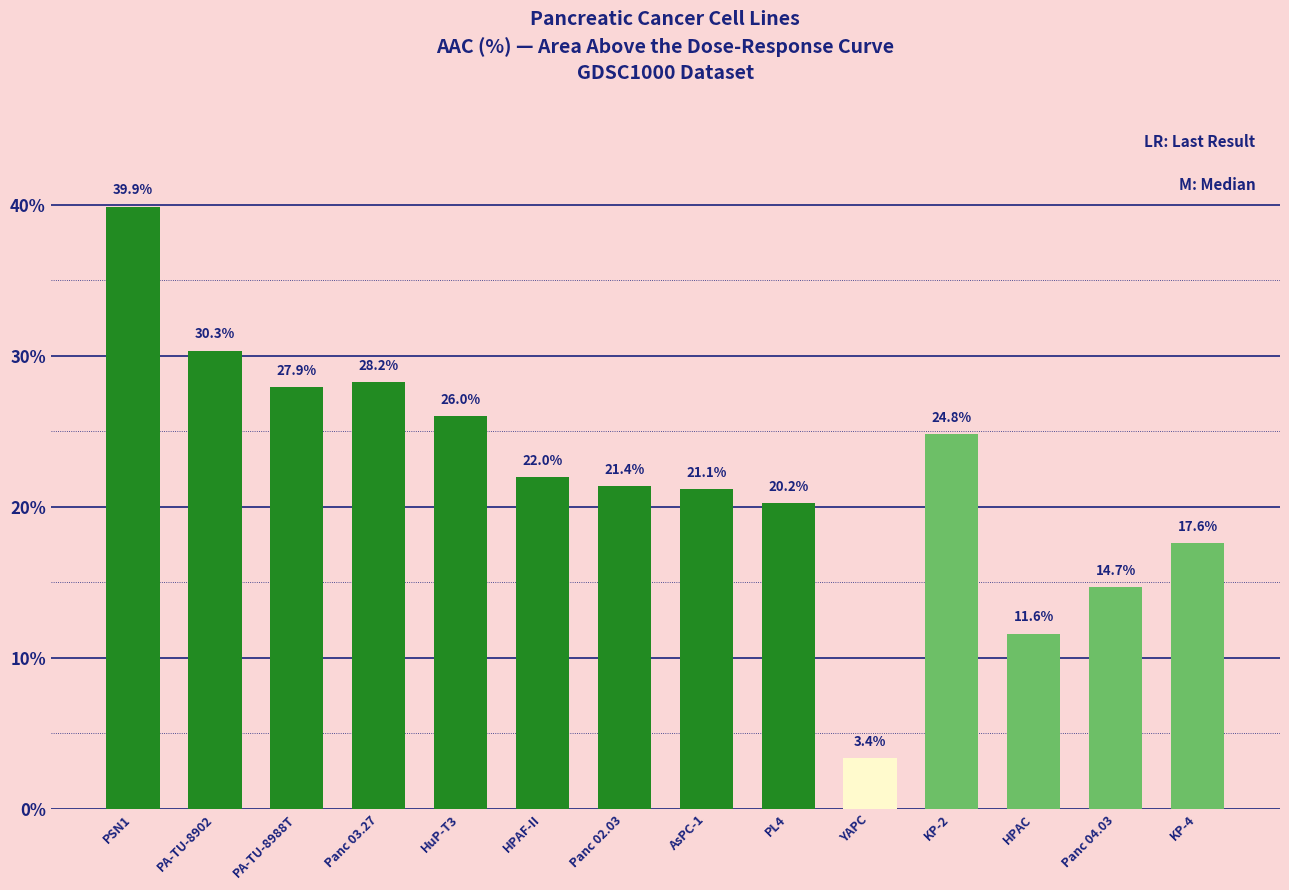

Where is the data nearest to the value 21?

AsPC-1